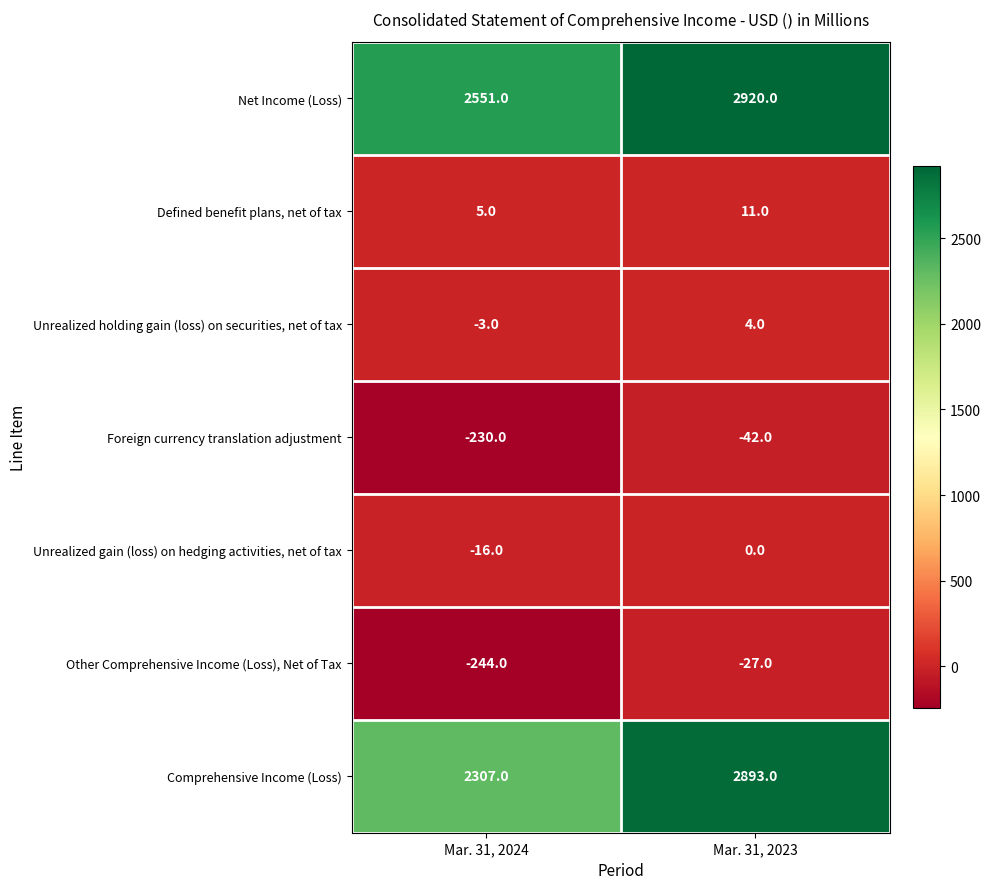

What value does the Comprehensive Income (Loss) series have at Mar. 31, 2024, to the nearest 100?

2300